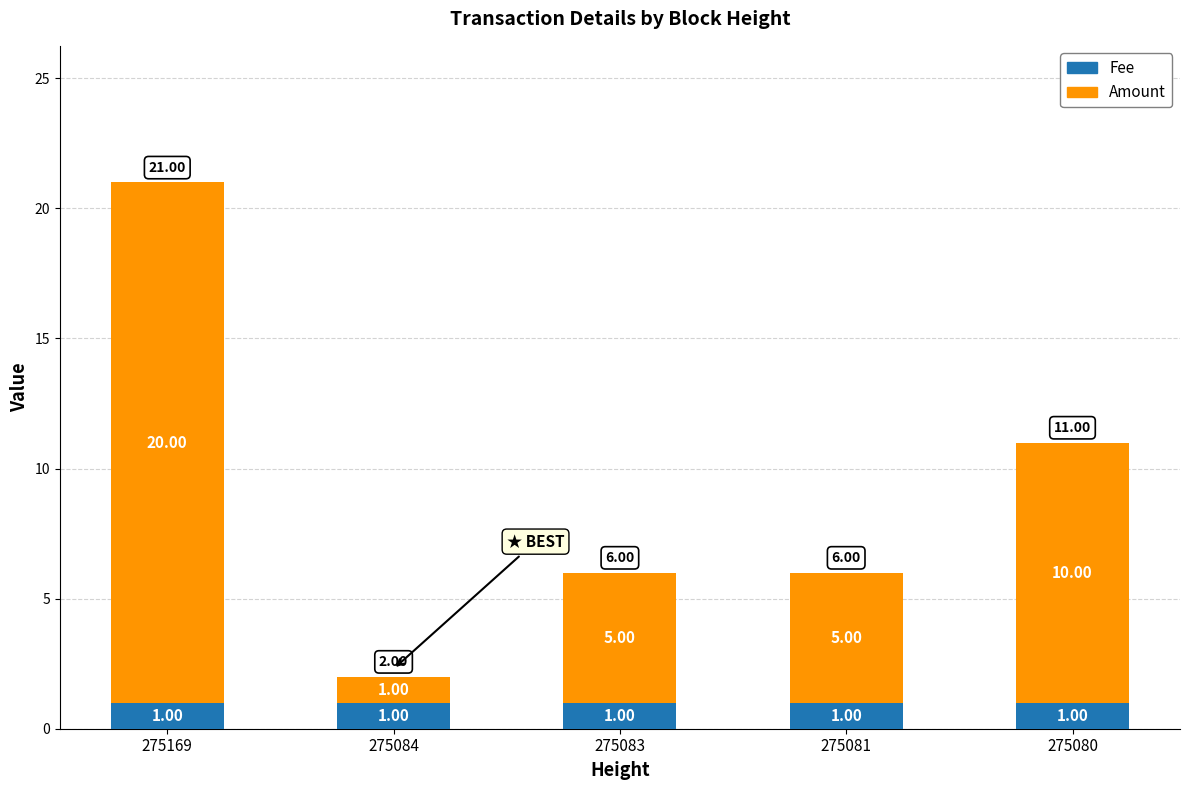

Read the Fee value at 275169.

1